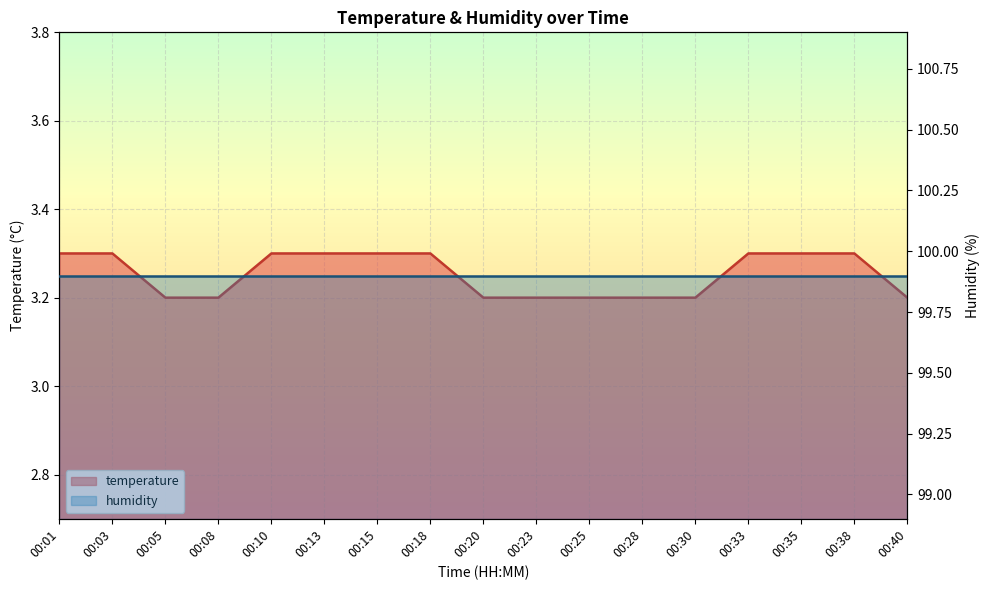

What is the change in value from 00:18 to 00:40?

-0.1